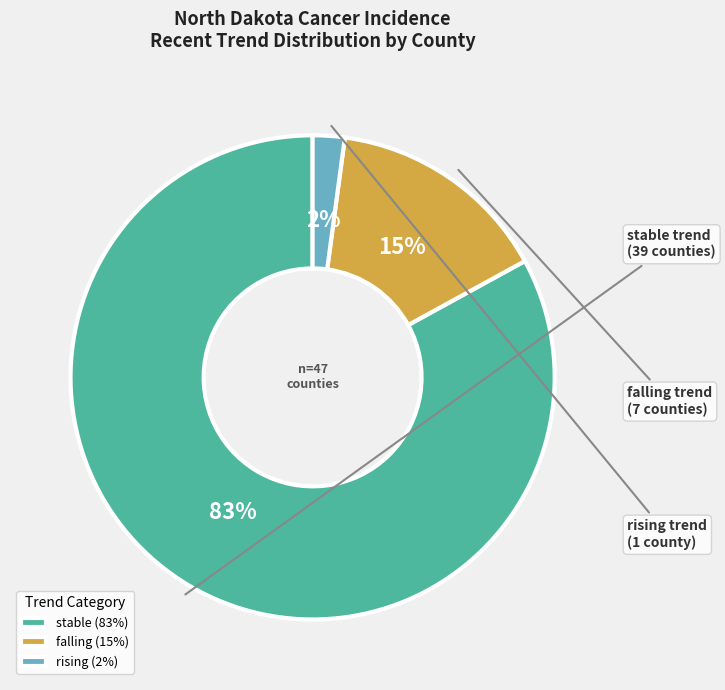

Is the sum of stable and rising greater than half?

Yes